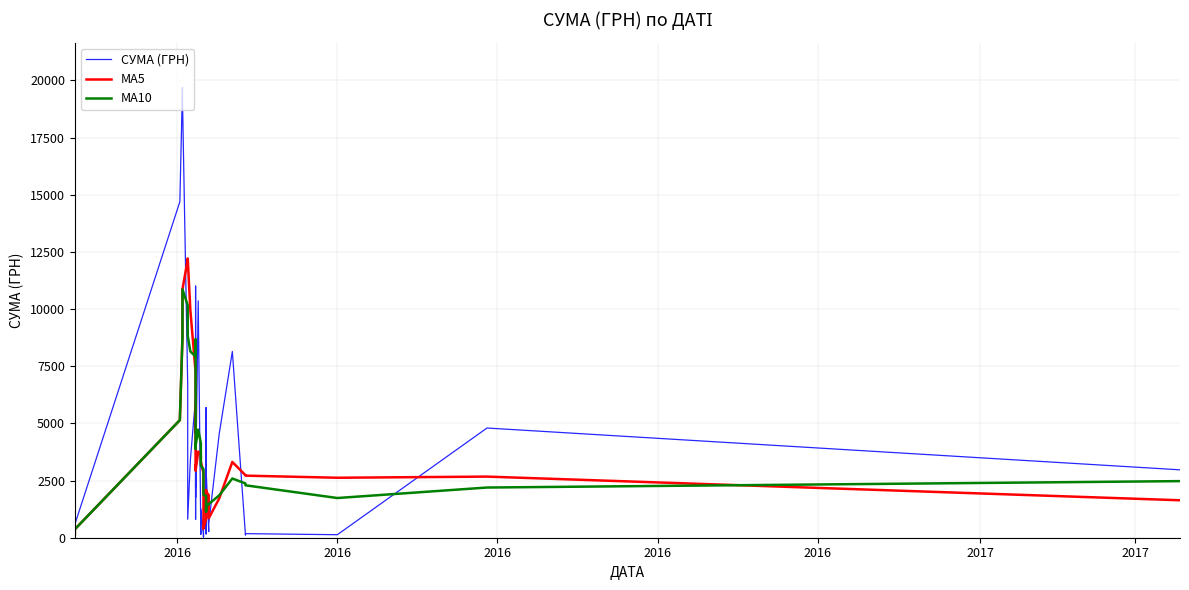

Does the chart have visible grid lines?

Yes